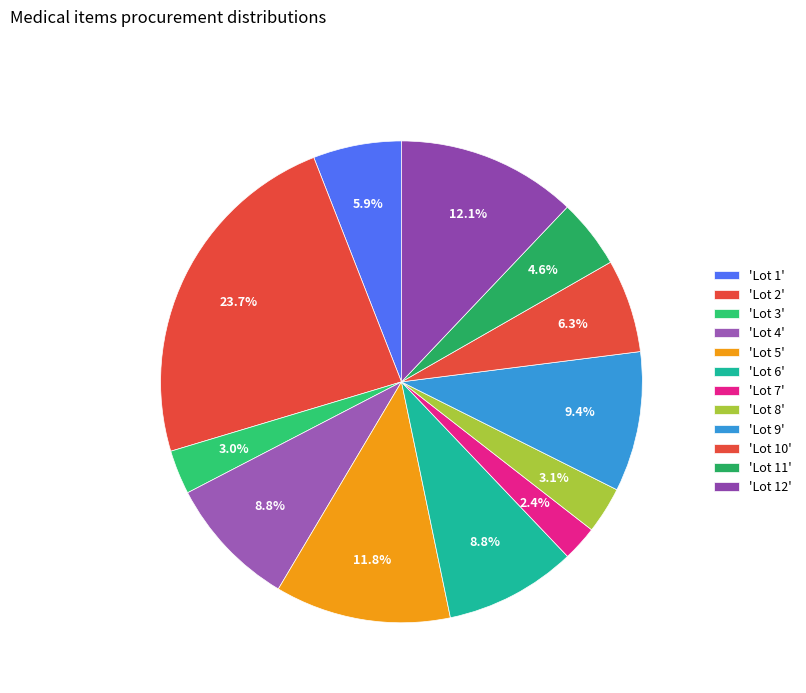

How many segments does this pie chart have?

12